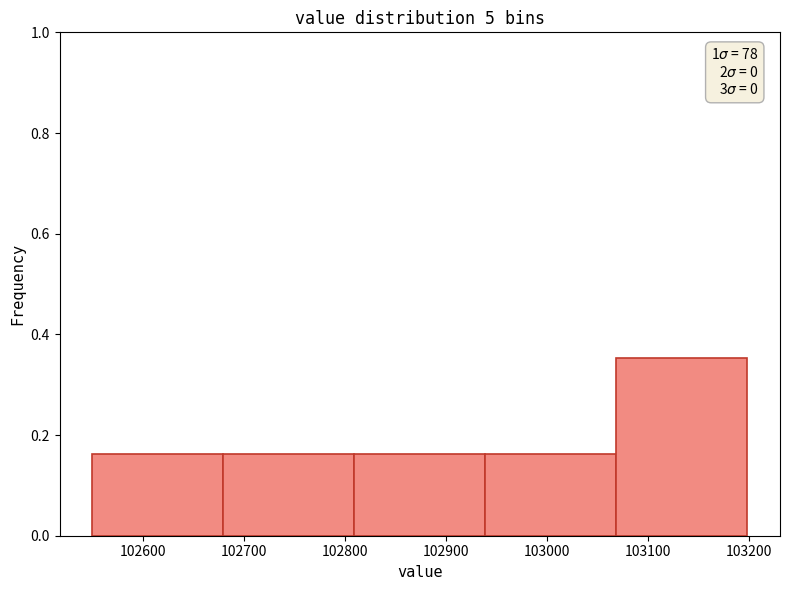

Which range on the x-axis has the tallest bar?

103070 to 103200